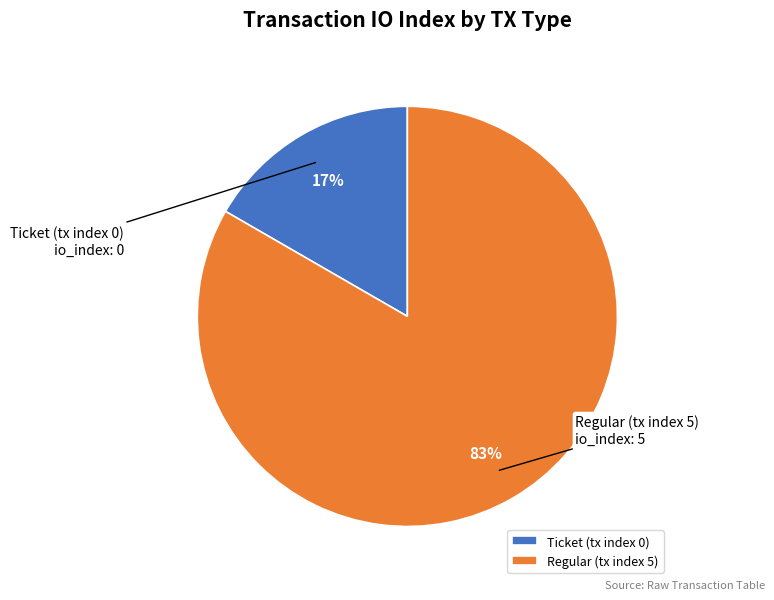

True or false: Regular (tx index 5) accounts for 83% of the total.

True